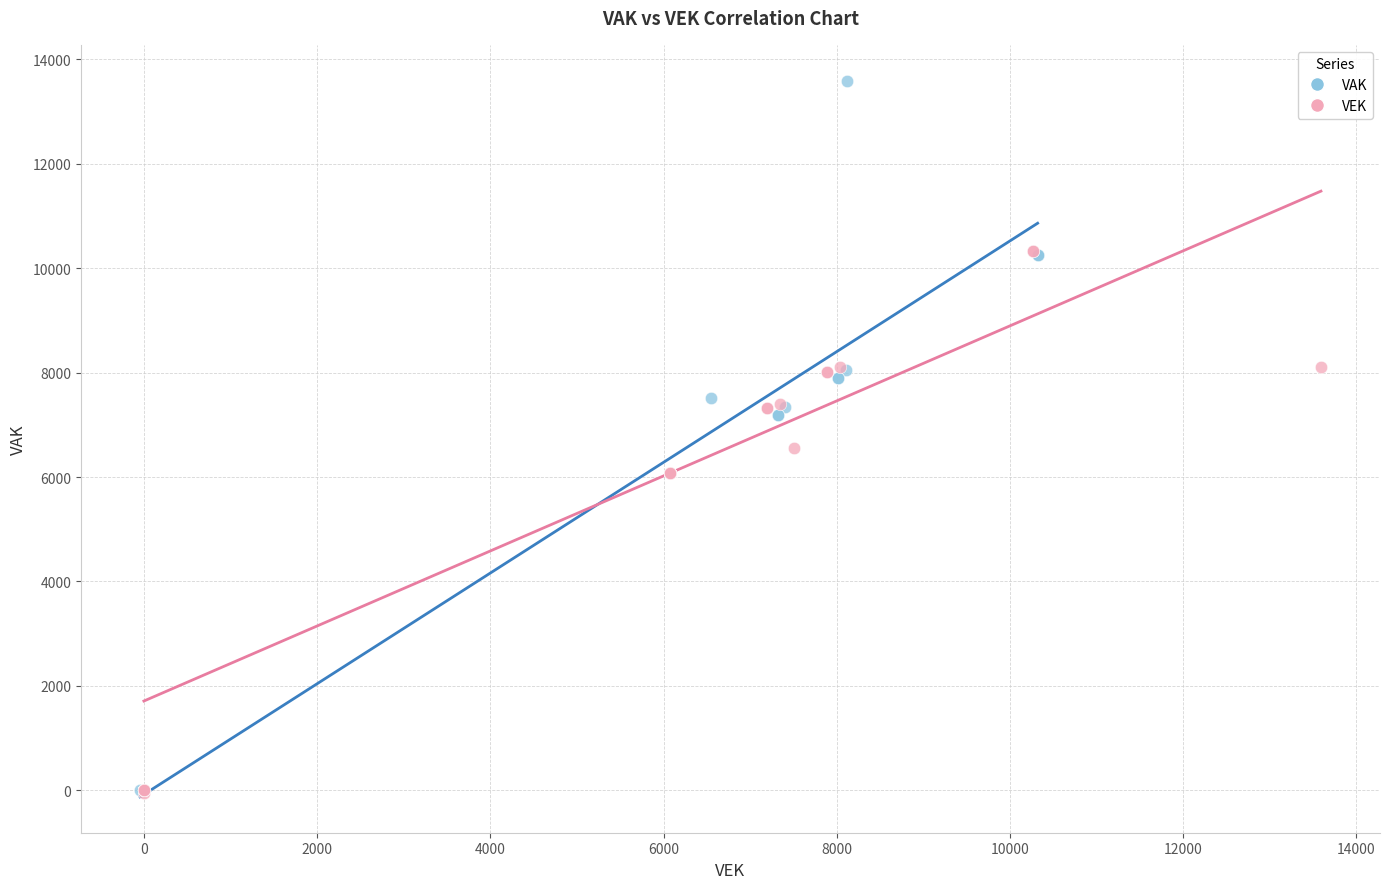

Which series has the largest Y range (max minus min)?

VAK